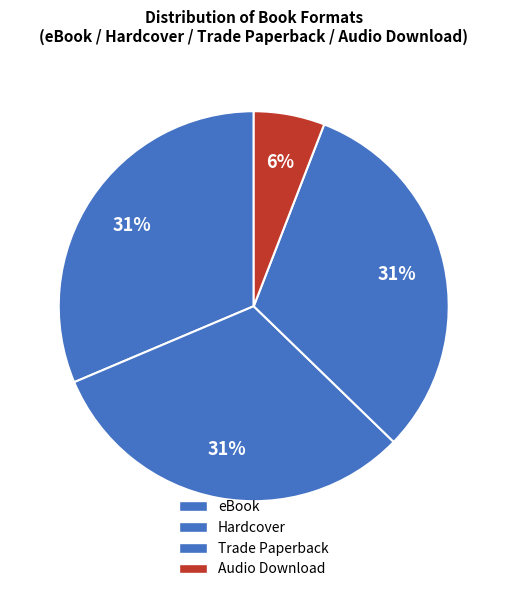

Rank the categories by value from highest to lowest.

eBook, Hardcover, Trade Paperback, Audio Download